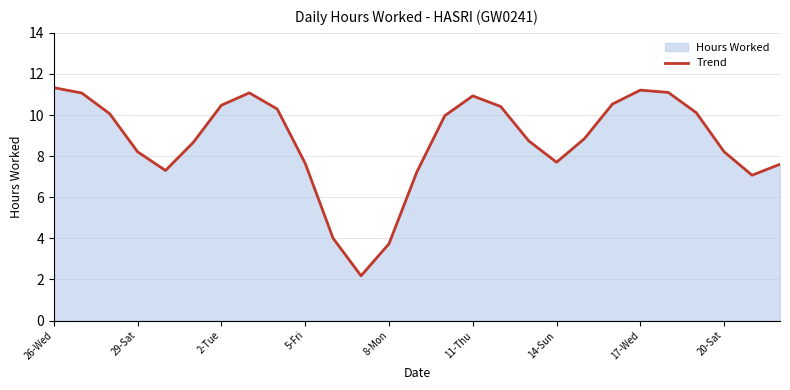

The value at 14-Sun is 7.7. True or false?

True